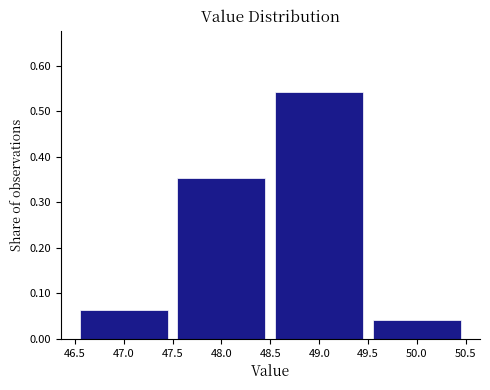

What is the difference between the values at 50.0 and 48.0?

0.3